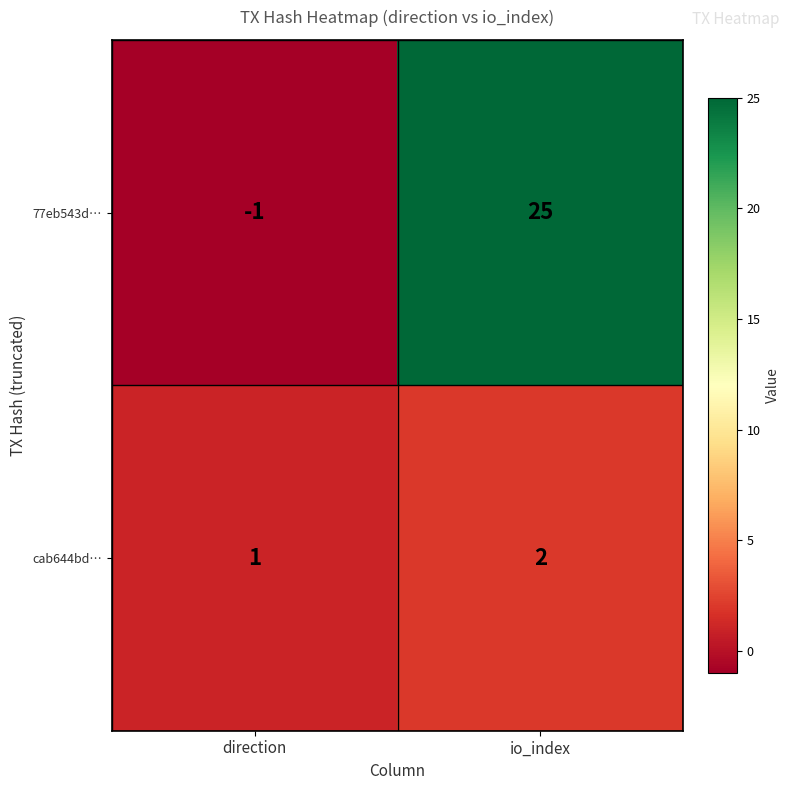

The value of 77eb543d… at io_index is 25. True or false?

True